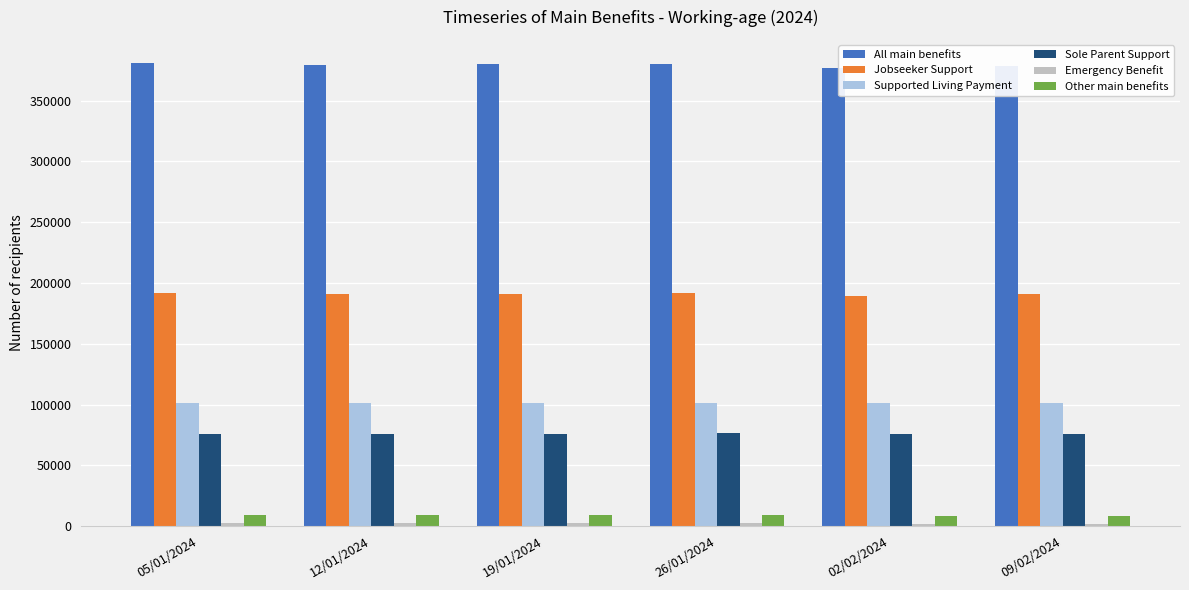

Which series has the largest total across all categories?

All main benefits